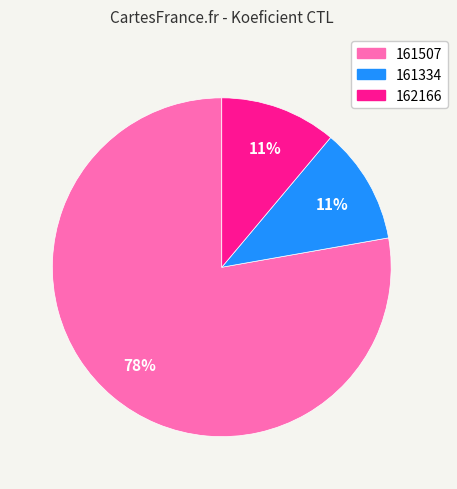

Which slice is the largest?

161507